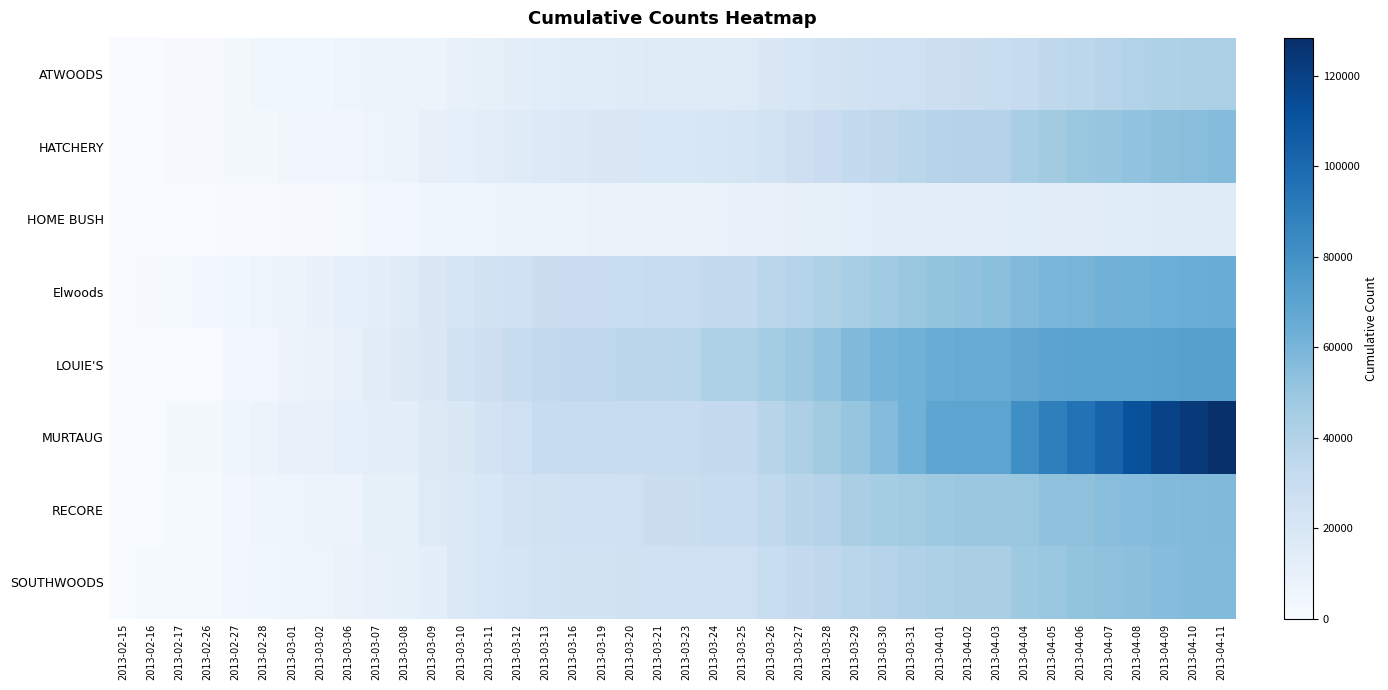

What is the total value across all series at 2013-03-23?

196891